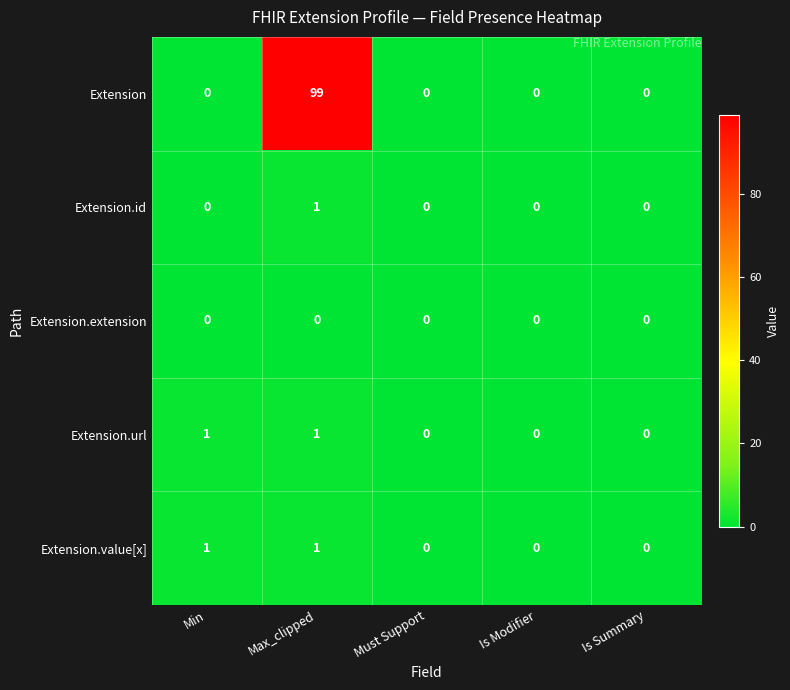

Reading right to left, what are all the values shown in this chart?

Extension: Is Summary=0	Is Modifier=0	Must Support=0	Max_clipped=99	Min=0
Extension.id: Is Summary=0	Is Modifier=0	Must Support=0	Max_clipped=1	Min=0
Extension.extension: Is Summary=0	Is Modifier=0	Must Support=0	Max_clipped=0	Min=0
Extension.url: Is Summary=0	Is Modifier=0	Must Support=0	Max_clipped=1	Min=1
Extension.value[x]: Is Summary=0	Is Modifier=0	Must Support=0	Max_clipped=1	Min=1